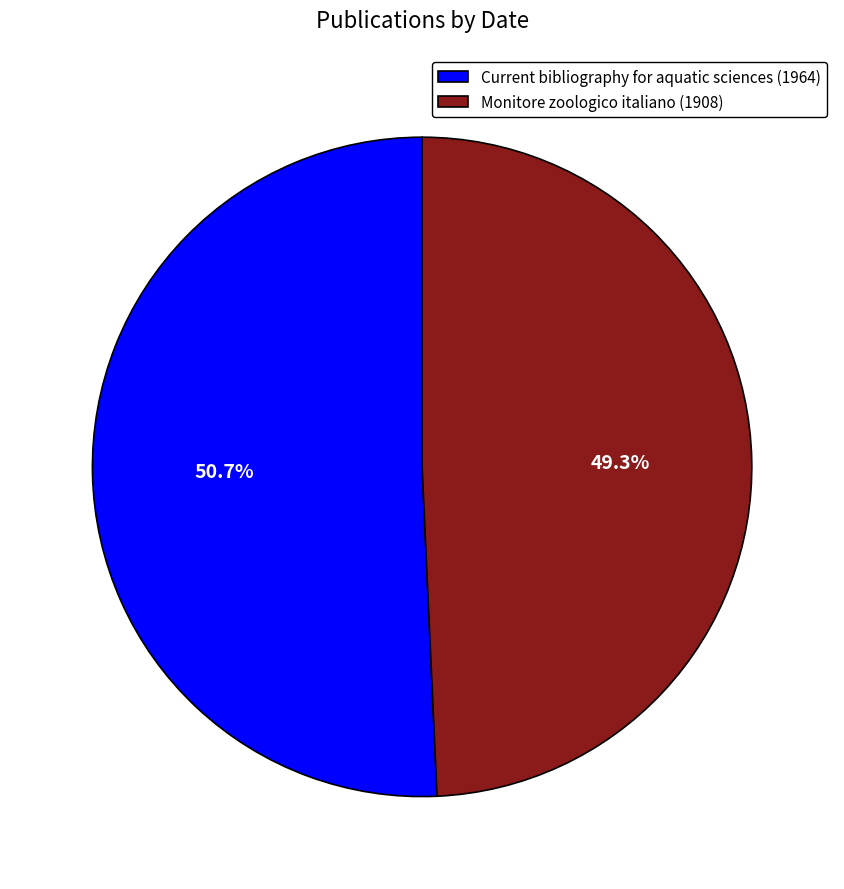

What percentage is the Monitore zoologico italiano (1908) slice, to the nearest percent?

49%